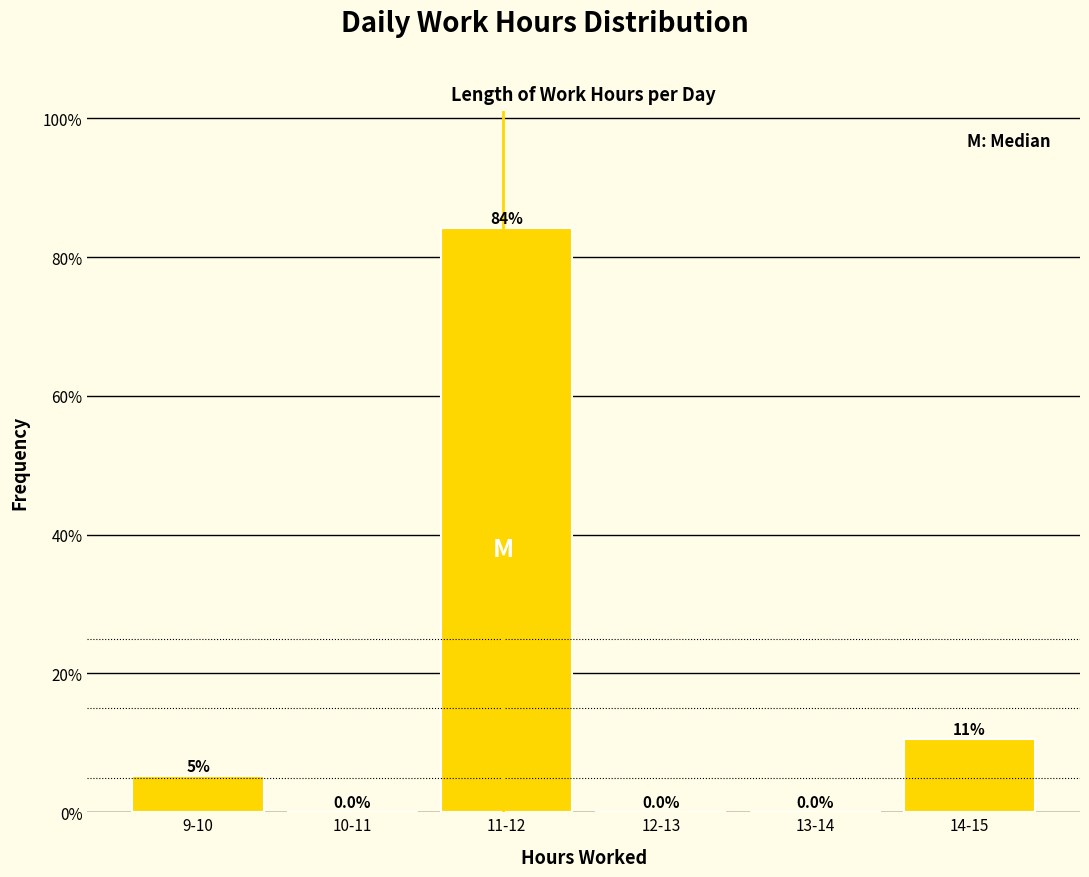

What is the greatest value displayed?

84.2